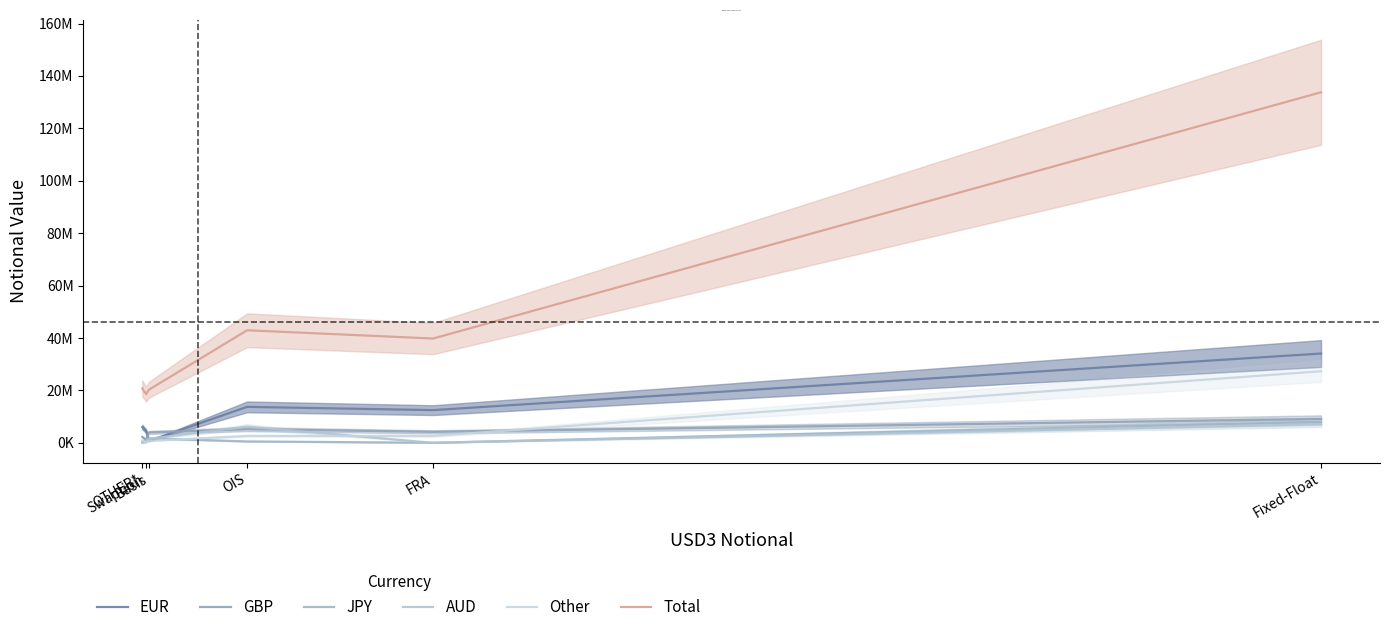

Between FRA and OIS, which is larger?

OIS